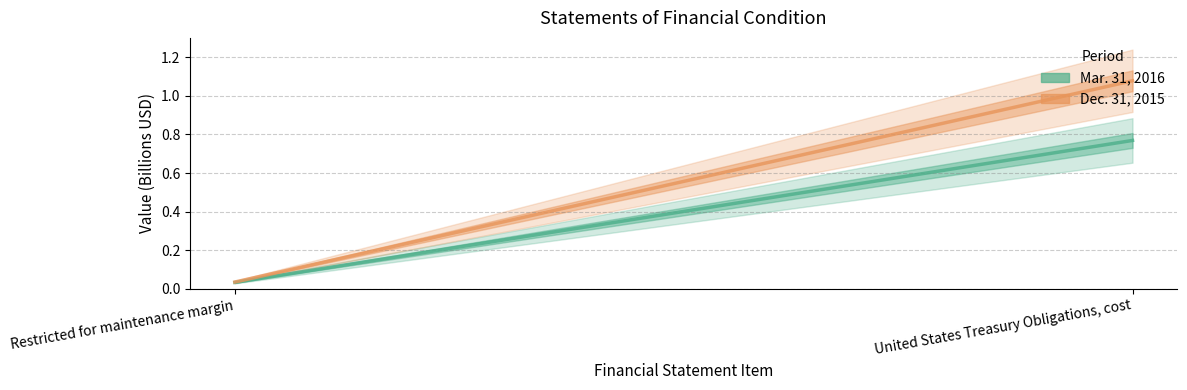

Where does the Dec. 31, 2015 series first go above 1?

United States Treasury Obligations, cost